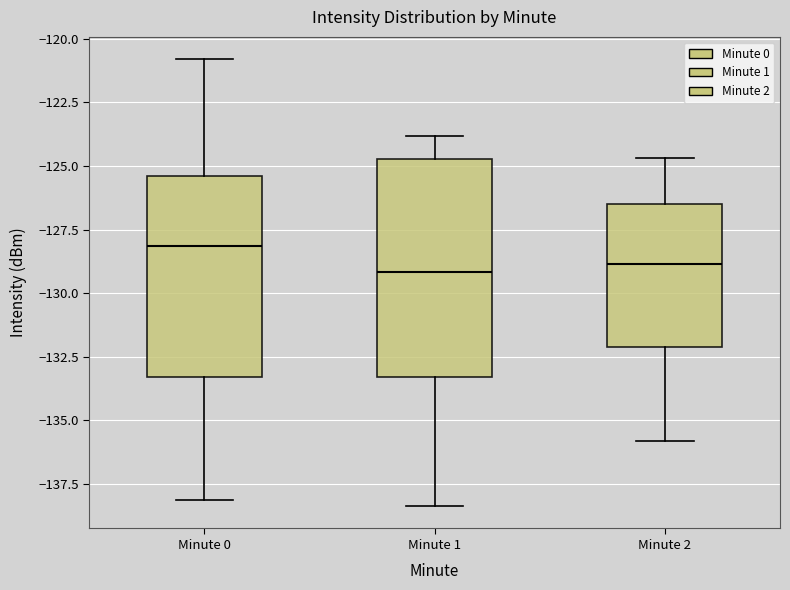

Reading left to right, read every box against the y-axis: the position of its median line, the range the box covers, and the ends of its whiskers. The values are not printed on the chart, so give them approximately, as read against the axis.

Minute 0: median -128.0, box -133.5 to -125.5, whiskers -138.0 to -121.0
Minute 1: median -129.0, box -133.5 to -124.5, whiskers -138.5 to -124.0
Minute 2: median -129.0, box -132.0 to -126.5, whiskers -136.0 to -124.5